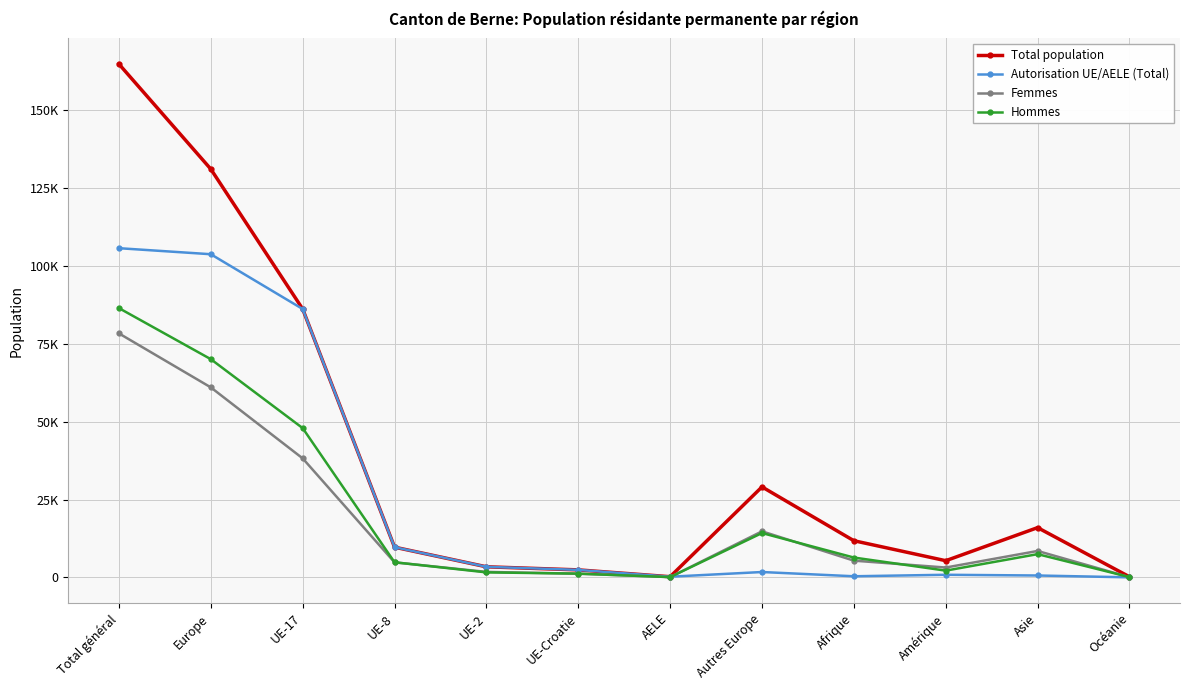

Is this an area chart (filled region under the line)?

No